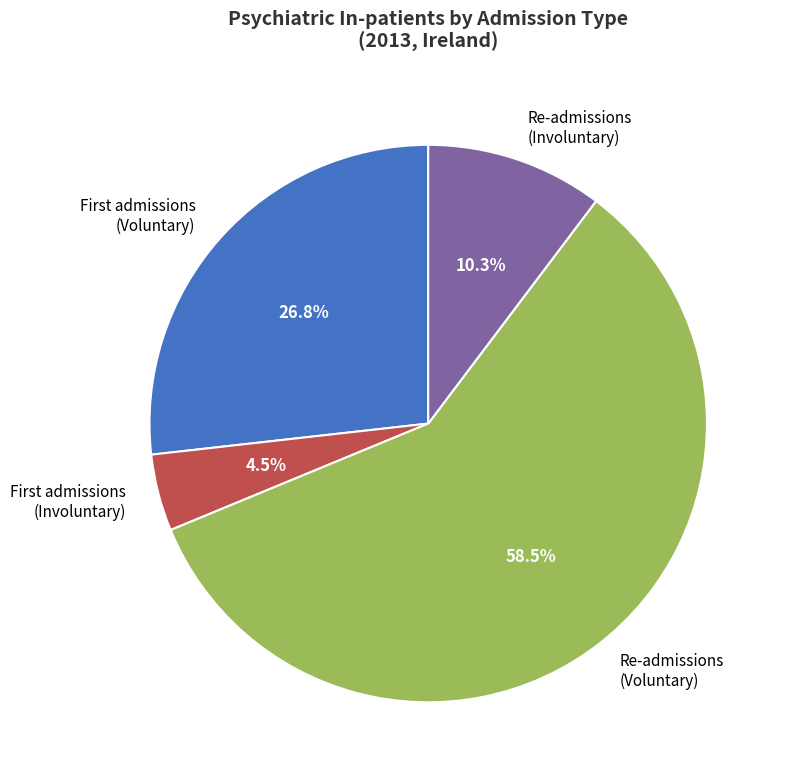

Combined, do Re-admissions (Voluntary) and Re-admissions (Involuntary) account for over 50%?

Yes